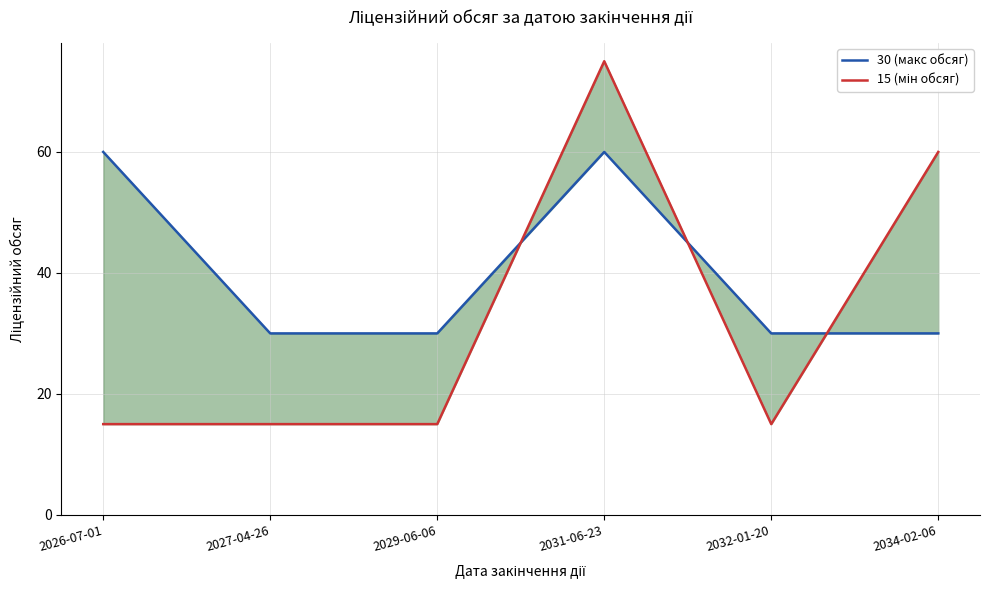

Rank the categories by 30 (макс обсяг) value from highest to lowest.

2026-07-01, 2031-06-23, 2027-04-26, 2029-06-06, 2032-01-20, 2034-02-06